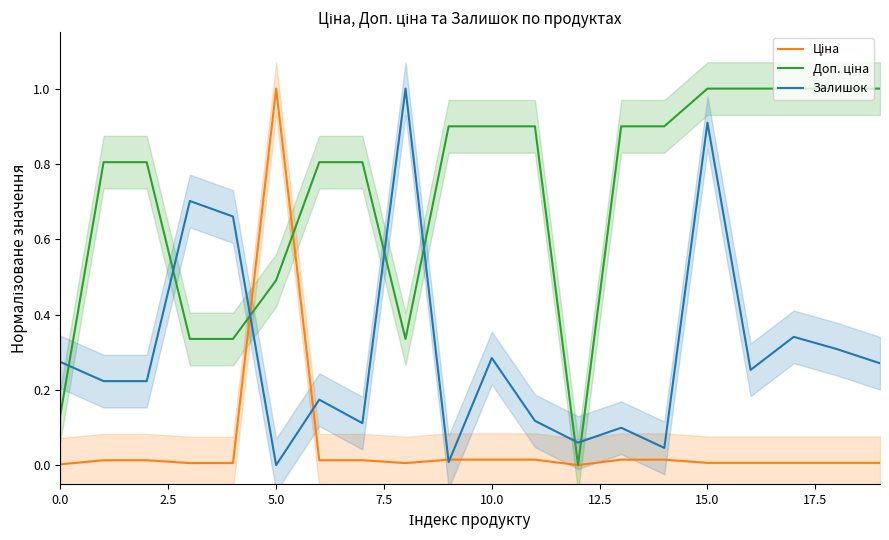

True or false: Ціна and Доп. ціна cross at least once.

True